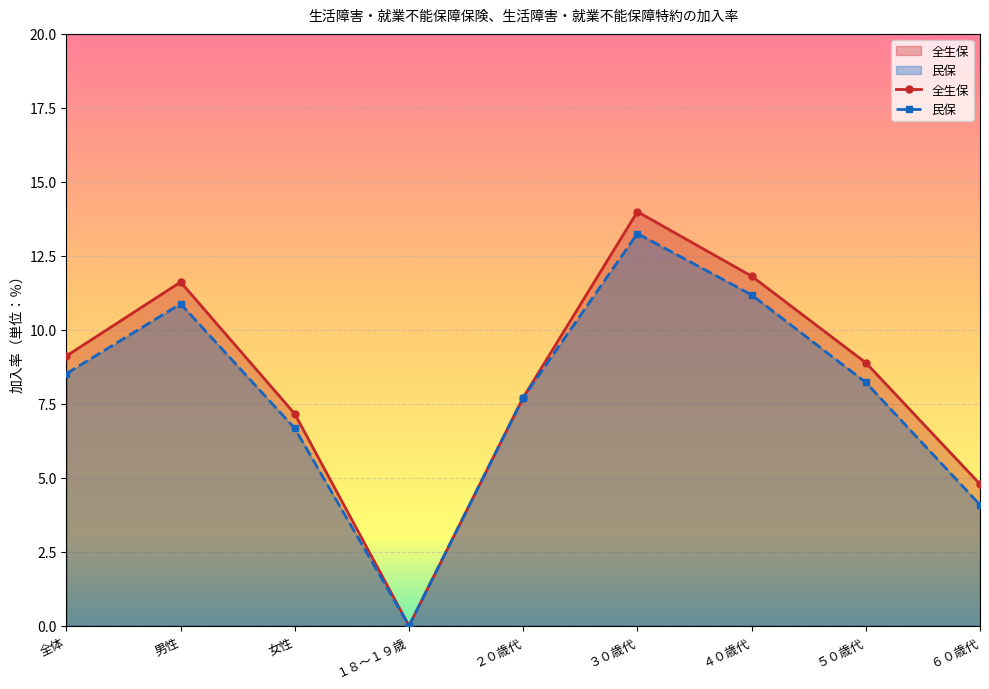

The 全生保 series shows 7.7 at ２０歳代. True or false?

True